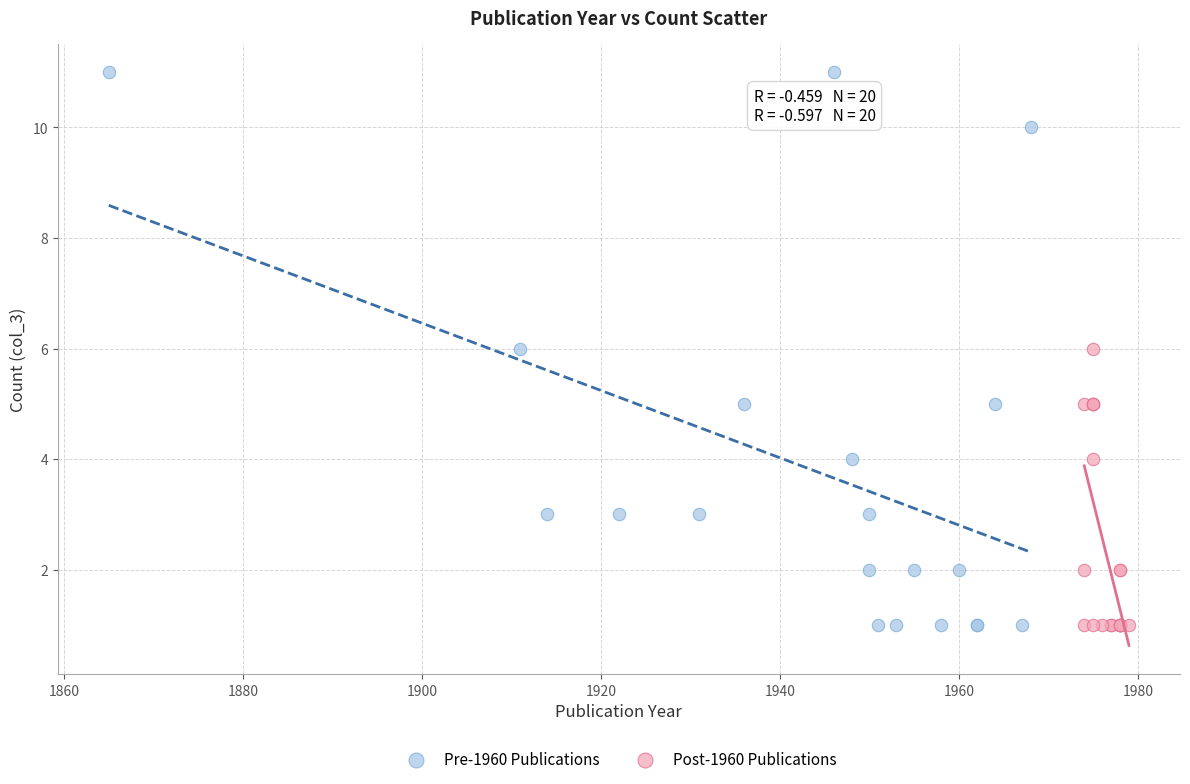

Which series has the widest spread of Y values?

Pre-1960 Publications